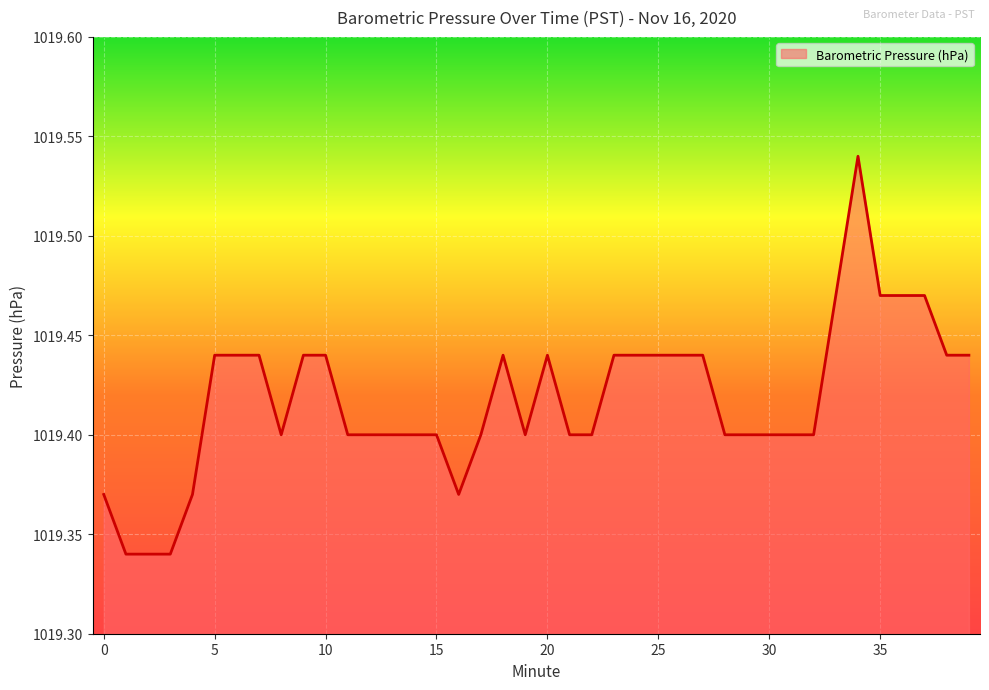

How many lines are shown in the chart?

1